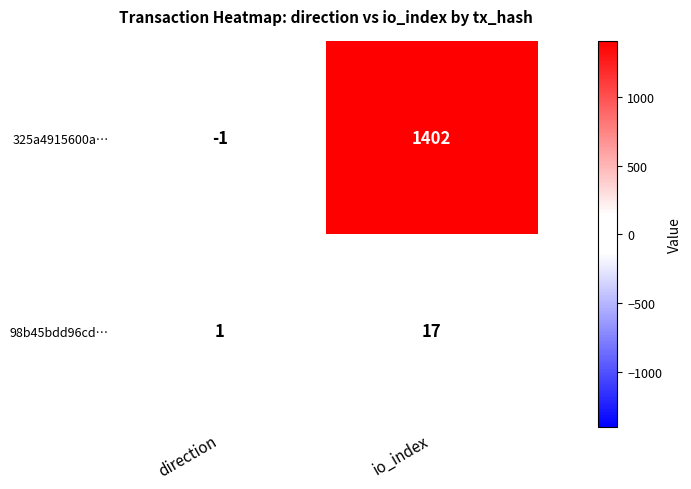

True or false: 98b45bdd96cd… has a value of 17 at io_index.

True